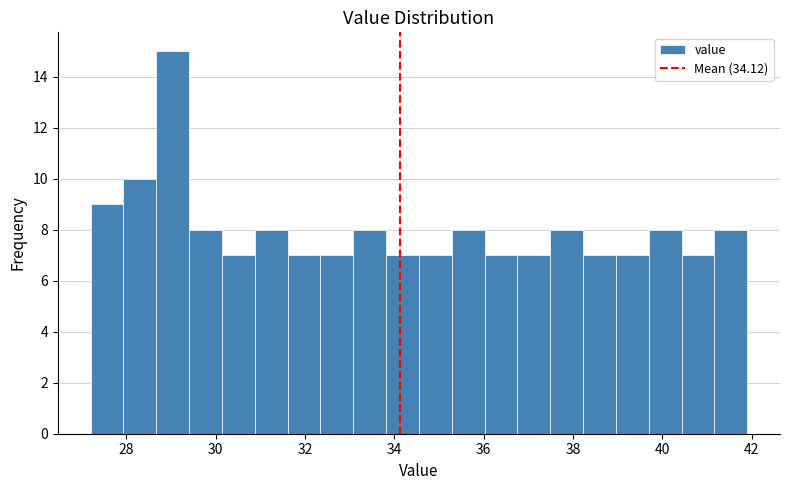

Around what value on the x-axis is the tallest bar? Give the approximate position of its centre, as read against the axis.

29.0